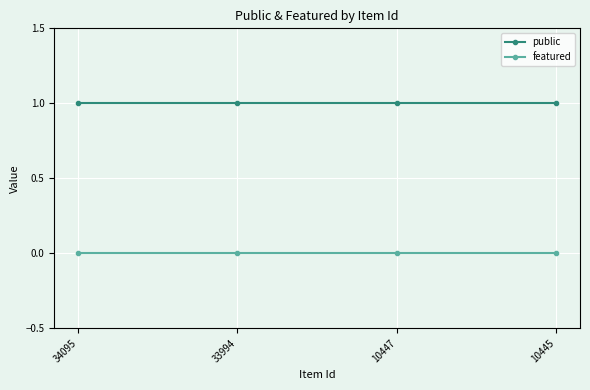

What is the sum of the public values at 10445 and 33994?

2